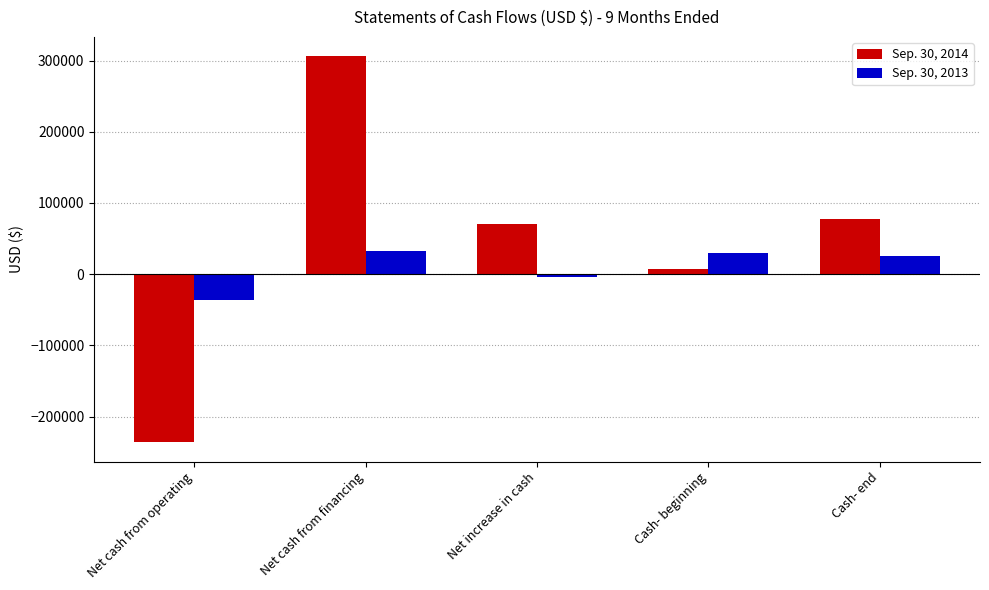

At which category is the sum across all series the highest?

Net cash from financing